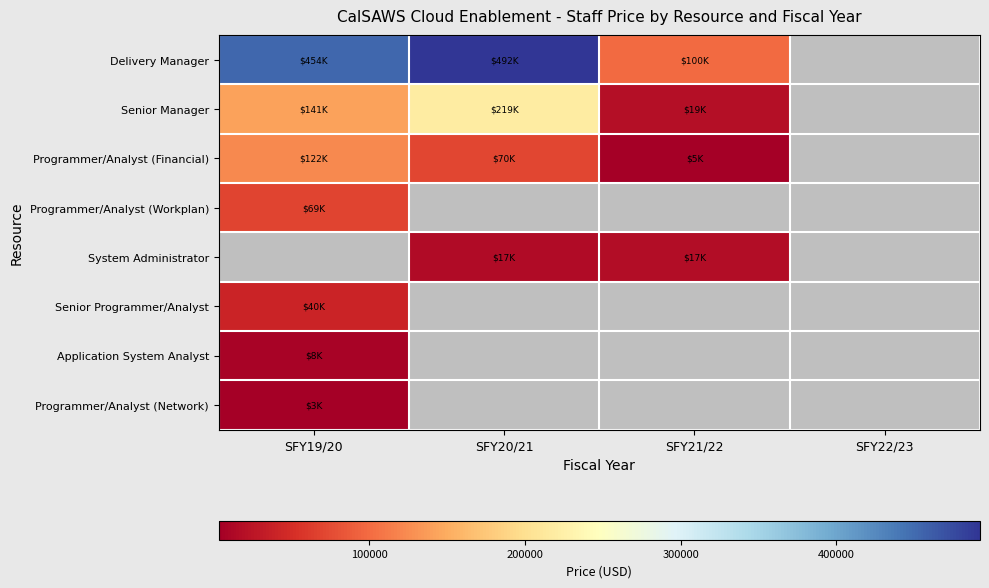

Is the value of Programmer/Analyst (Workplan) at SFY19/20 greater than the value of Programmer/Analyst (Financial) at SFY19/20?

No